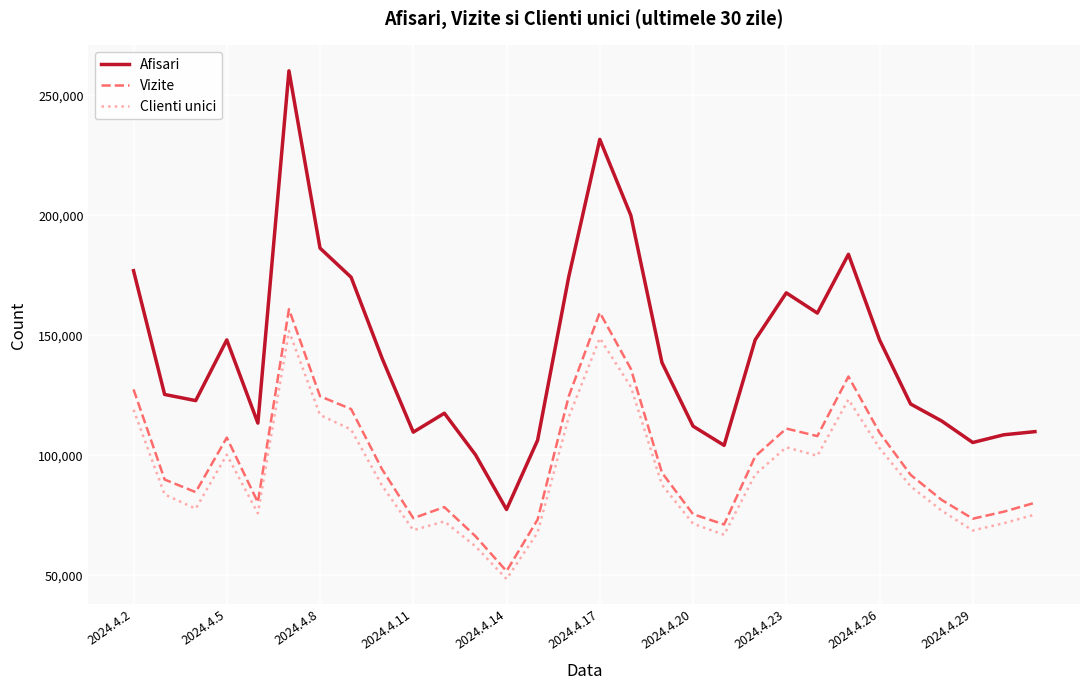

Which series has the widest spread of values?

Afisari